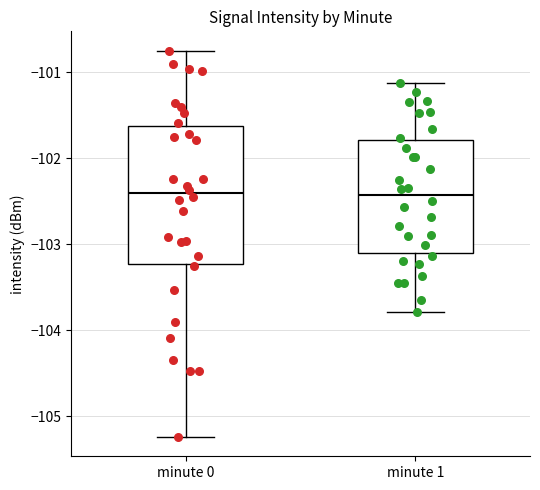

Reading left to right, read every box against the y-axis: the position of its median line, the range the box covers, and the ends of its whiskers. The values are not printed on the chart, so give them approximately, as read against the axis.

minute 0: median -102.4, box -103.2 to -101.6, whiskers -105.2 to -100.7
minute 1: median -102.4, box -103.1 to -101.8, whiskers -103.8 to -101.1